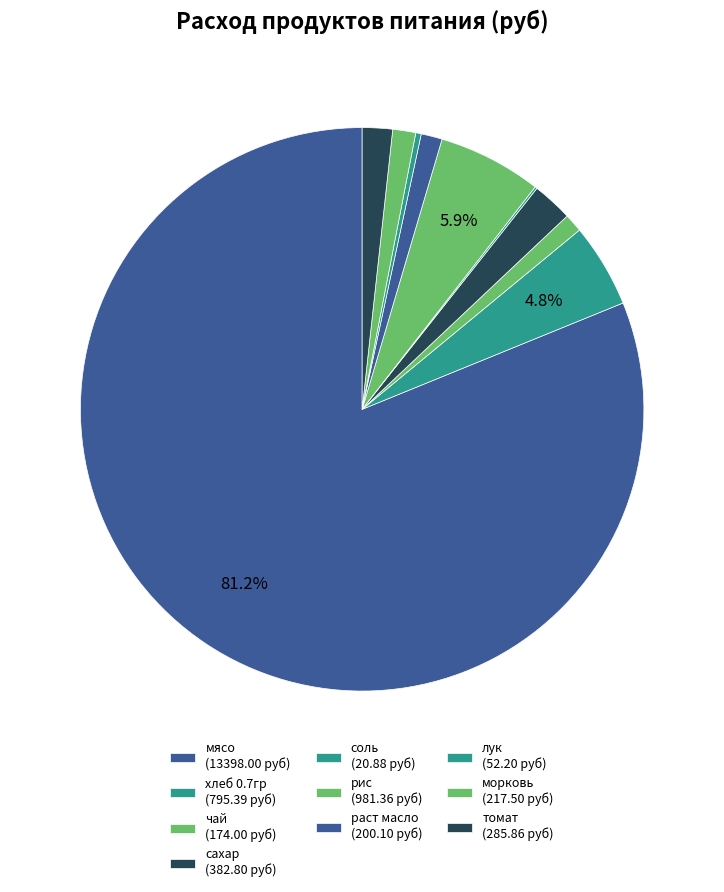

What percentage is the мясо slice, to the nearest percent?

81%